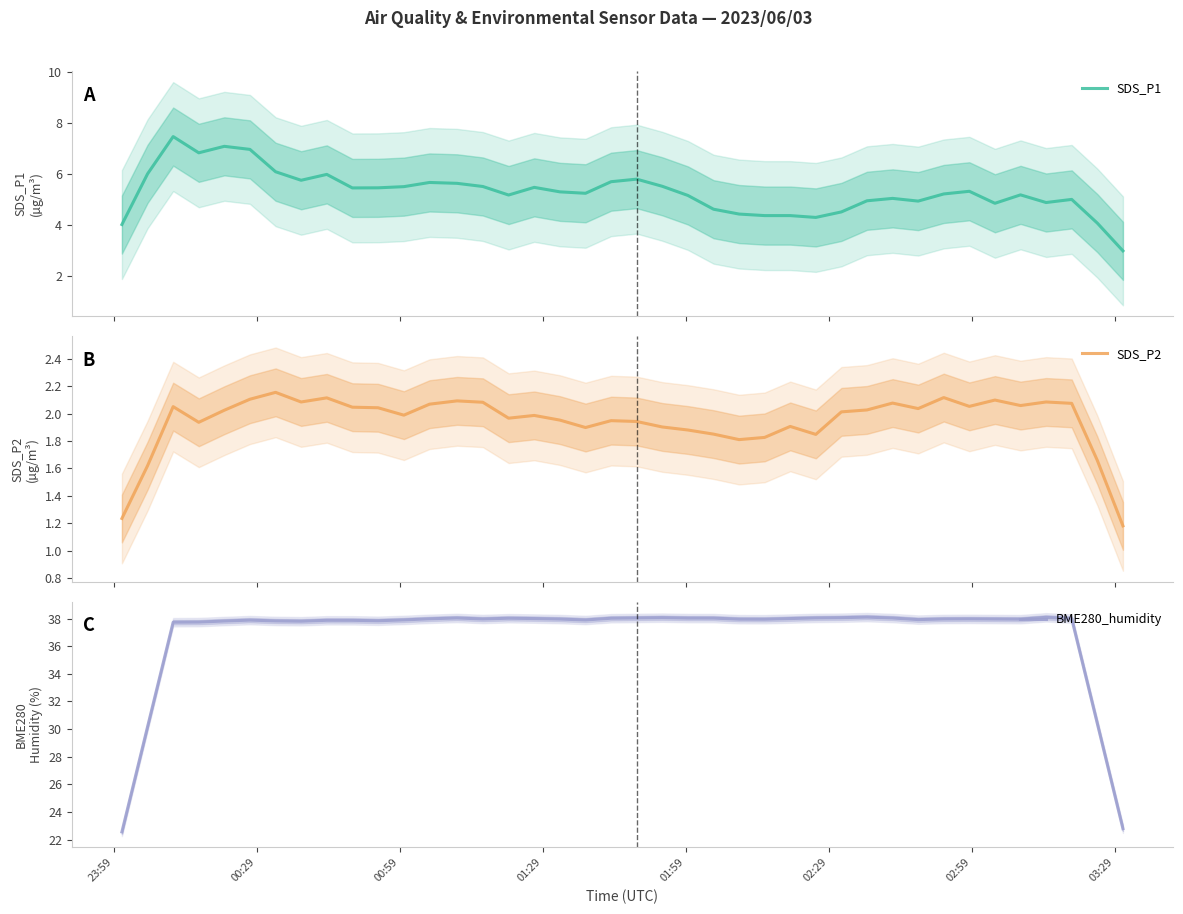

True or false: SDS_P2 has more than 0 interior local peaks.

True